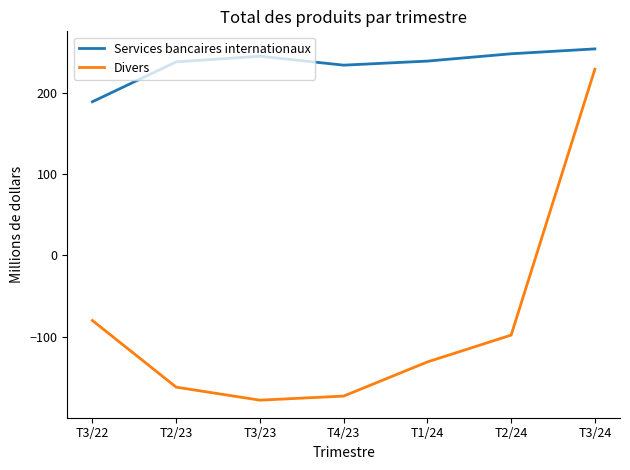

What is the minimum value shown in the chart?

-178